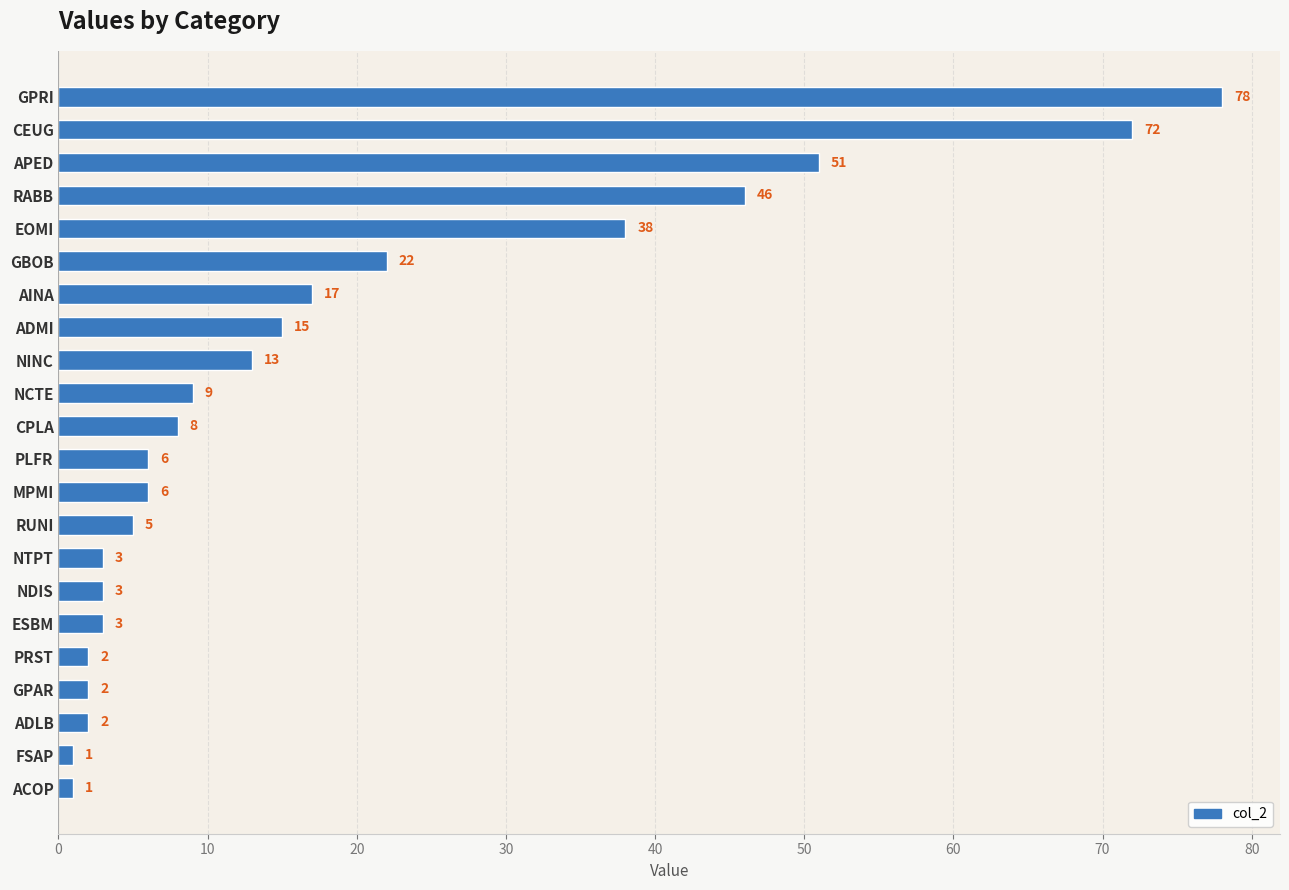

What is the smallest value displayed?

1